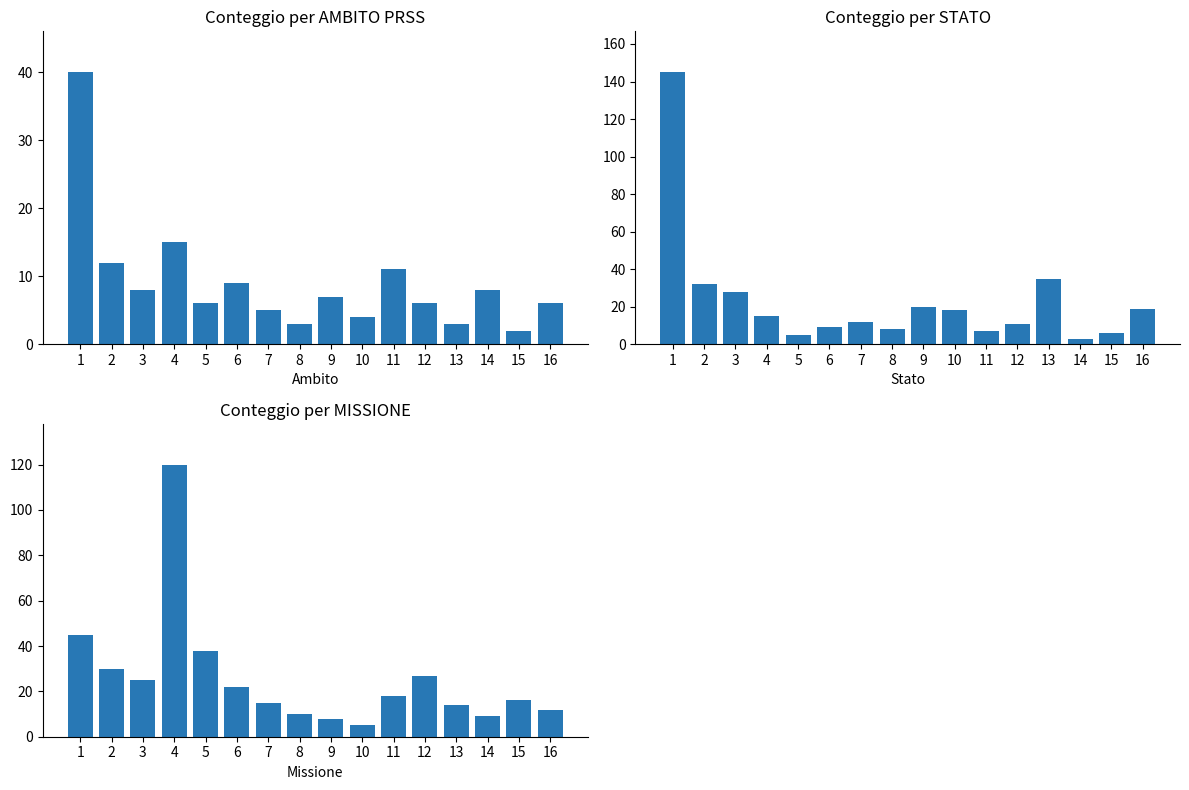

Which series changed the most between 12 and 13?

Conteggio per STATO